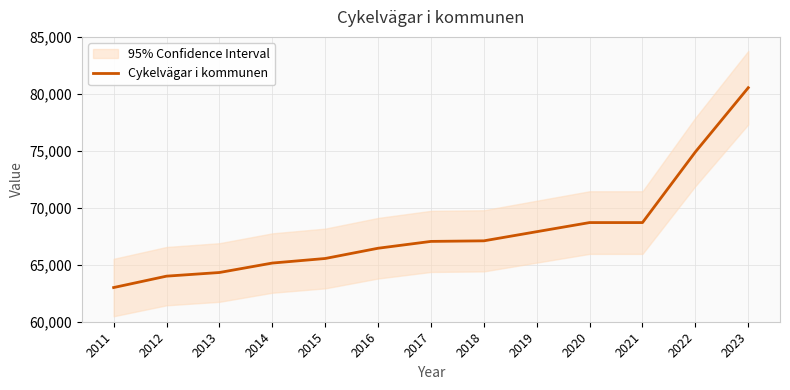

What is the value of the 7th point from the left?

67050